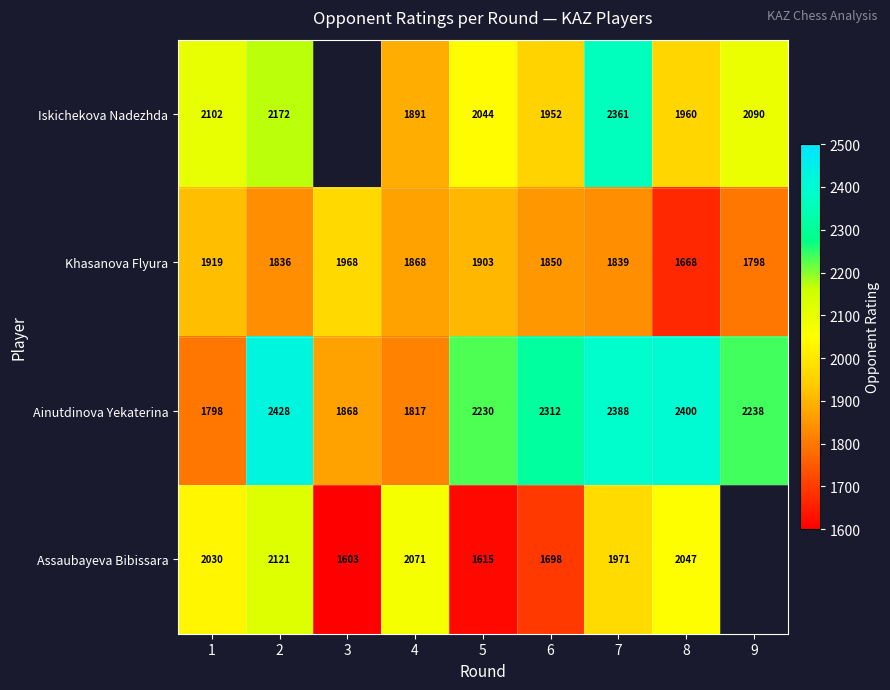

What is the difference between the highest and lowest values at 2?

592